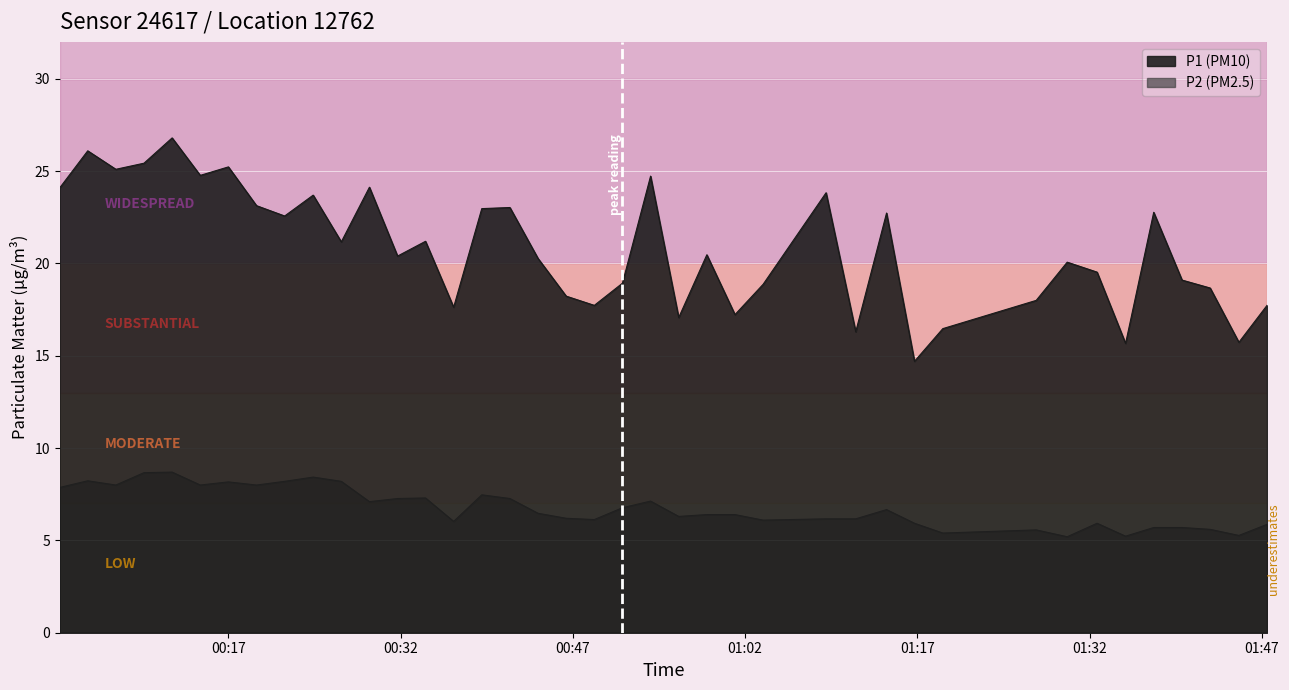

True or false: P2 (PM2.5) and P1 (PM10) intersect in this chart.

False